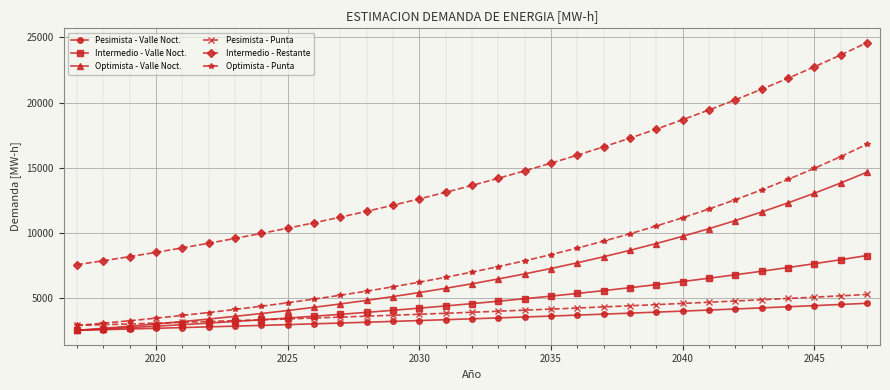

What is the highest value of the Intermedio - Valle Noct. series?

8284.5